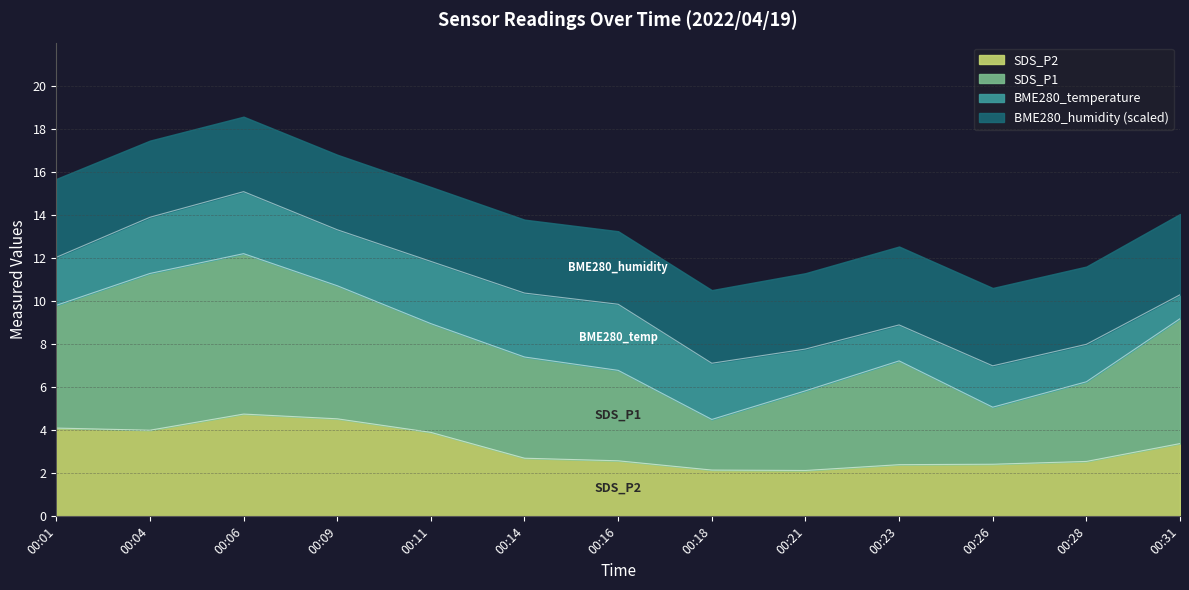

What is the total value across all series at 00:18?

10.5